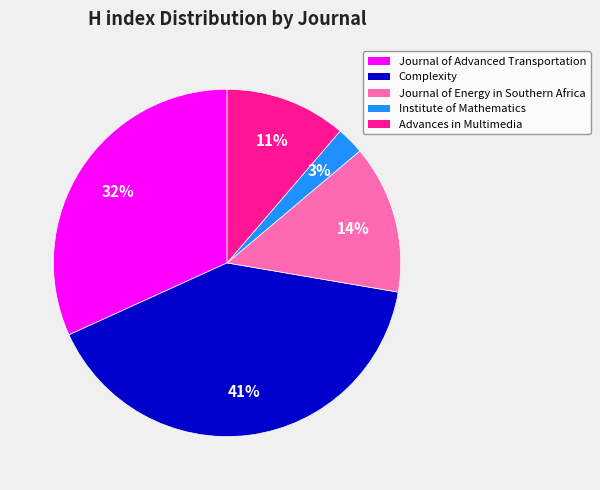

How many segments does this pie chart have?

5